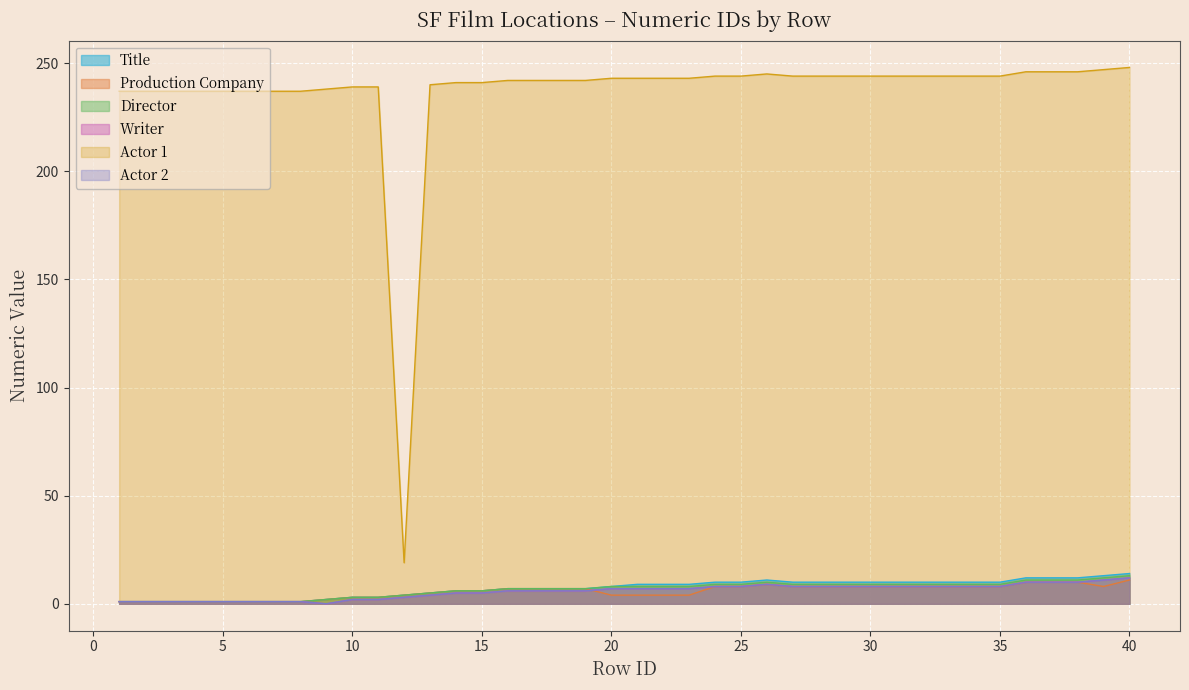

What is the sum of all Director values?

264